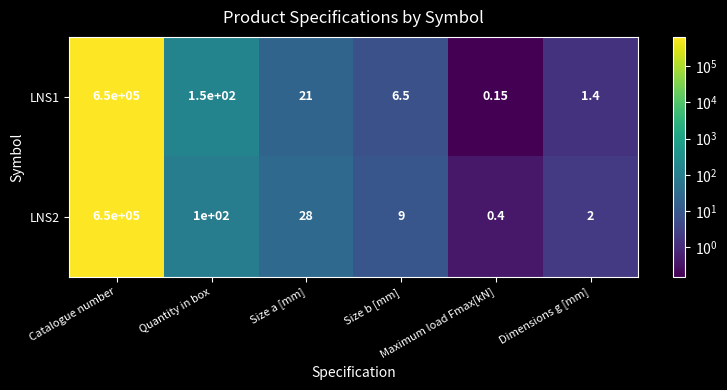

At how many categories does at least one series exceed 251655?

1